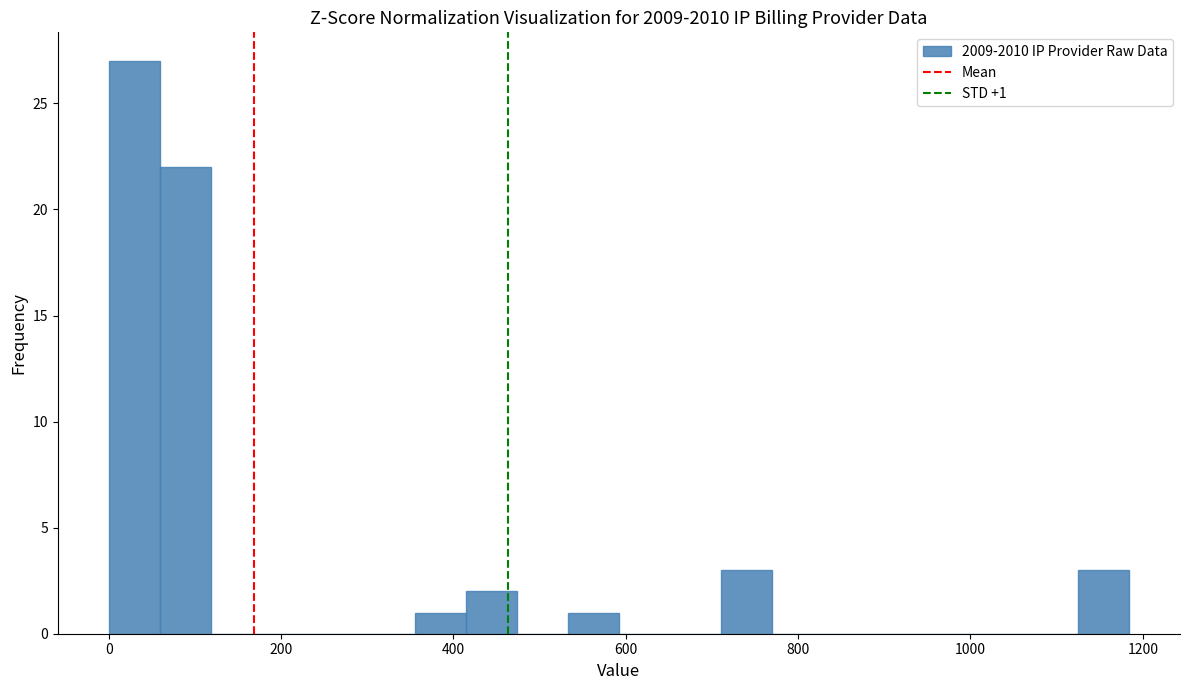

Read against the x-axis, roughly where is the centre of the tallest bar?

20